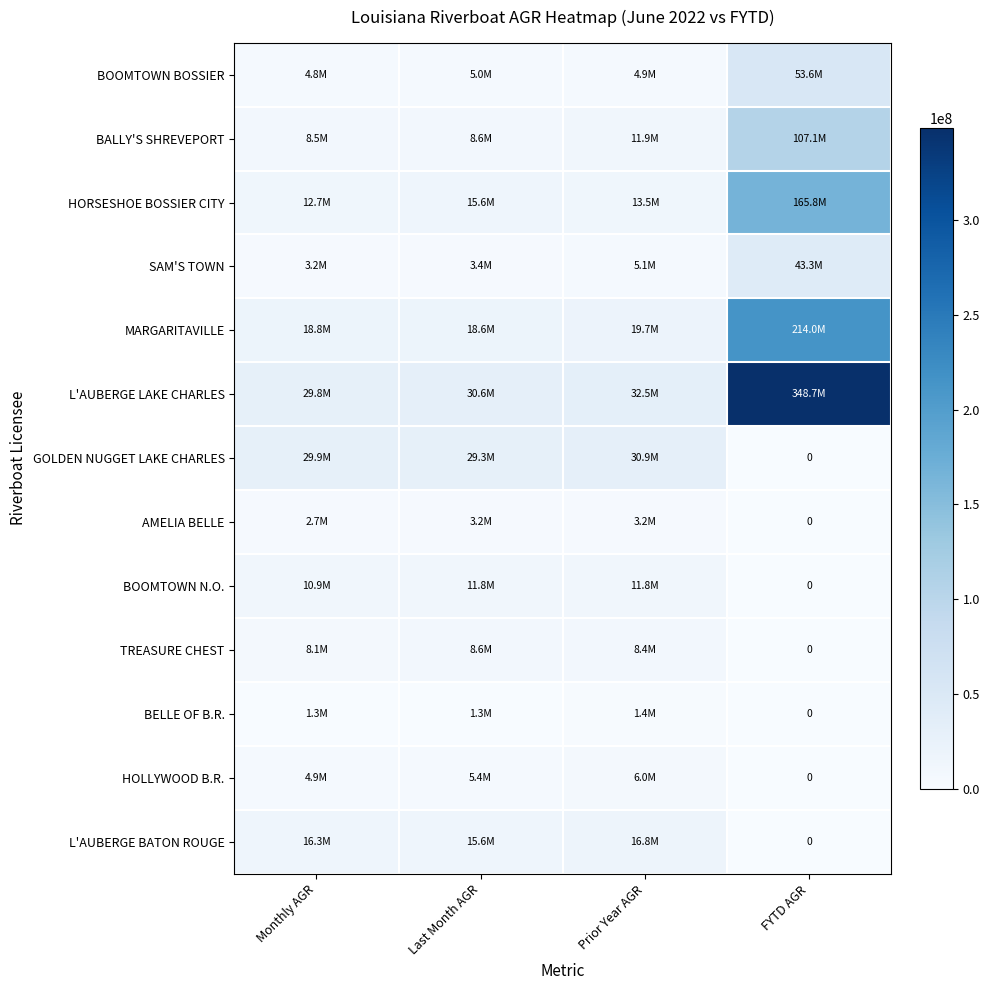

At Last Month AGR, list the series in order from smallest to largest.

BELLE OF B.R., AMELIA BELLE, SAM'S TOWN, BOOMTOWN BOSSIER, HOLLYWOOD B.R., BALLY'S SHREVEPORT, TREASURE CHEST, BOOMTOWN N.O., HORSESHOE BOSSIER CITY, L'AUBERGE BATON ROUGE, MARGARITAVILLE, GOLDEN NUGGET LAKE CHARLES, L'AUBERGE LAKE CHARLES